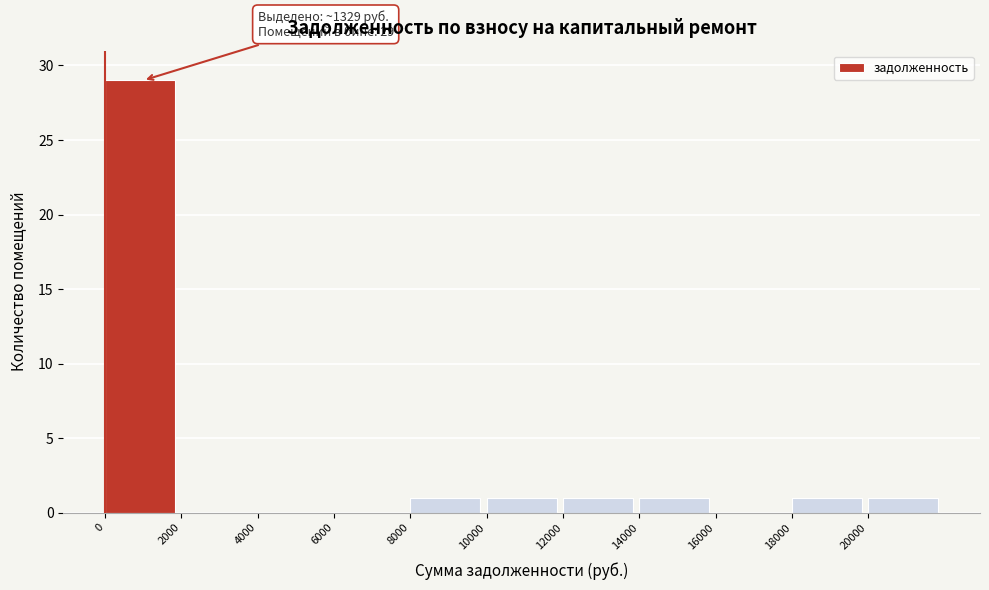

Which range on the x-axis has the tallest bar?

0 to 2000